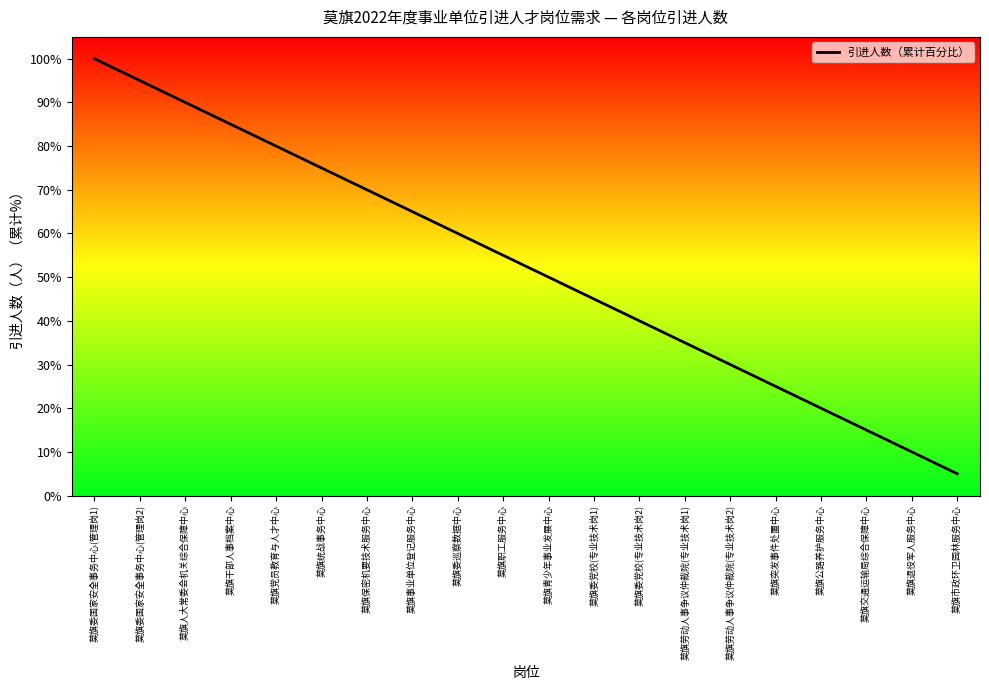

Rank the categories by value from lowest to highest.

莫旗市政环卫园林服务中心, 莫旗退役军人服务中心, 莫旗交通运输局综合保障中心, 莫旗公路养护服务中心, 莫旗突发事件处置中心, 莫旗劳动人事争议仲裁院(专业技术岗2), 莫旗劳动人事争议仲裁院(专业技术岗1), 莫旗委党校(专业技术岗2), 莫旗委党校(专业技术岗1), 莫旗青少年事业发展中心, 莫旗职工服务中心, 莫旗委巡察数据中心, 莫旗事业单位登记服务中心, 莫旗保密机要技术服务中心, 莫旗统战事务中心, 莫旗党员教育与人才中心, 莫旗干部人事档案中心, 莫旗人大常委会机关综合保障中心, 莫旗委国家安全事务中心(管理岗2), 莫旗委国家安全事务中心(管理岗1)